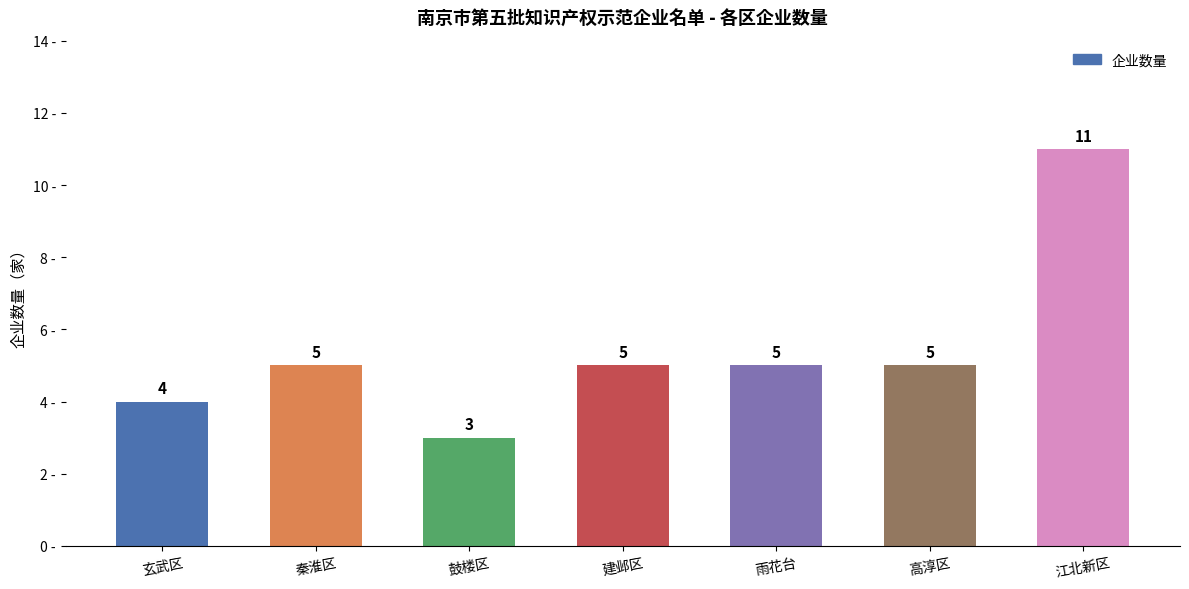

Which label corresponds to the largest value in the chart?

江北新区